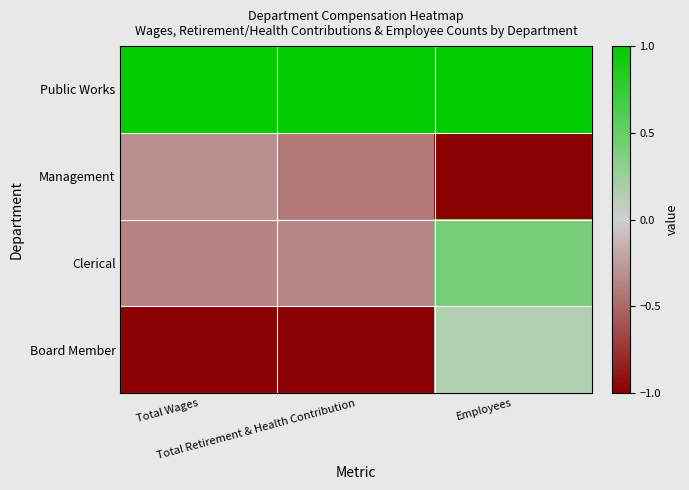

Reading left to right, what are all the values shown in this chart?

Public Works: Total Wages=1.0	Total Retirement & Health Contribution=1.0	Employees=1.0
Management: Total Wages=-0.3	Total Retirement & Health Contribution=-0.4	Employees=-1.0
Clerical: Total Wages=-0.4	Total Retirement & Health Contribution=-0.3	Employees=0.4
Board Member: Total Wages=-1.0	Total Retirement & Health Contribution=-1.0	Employees=0.1